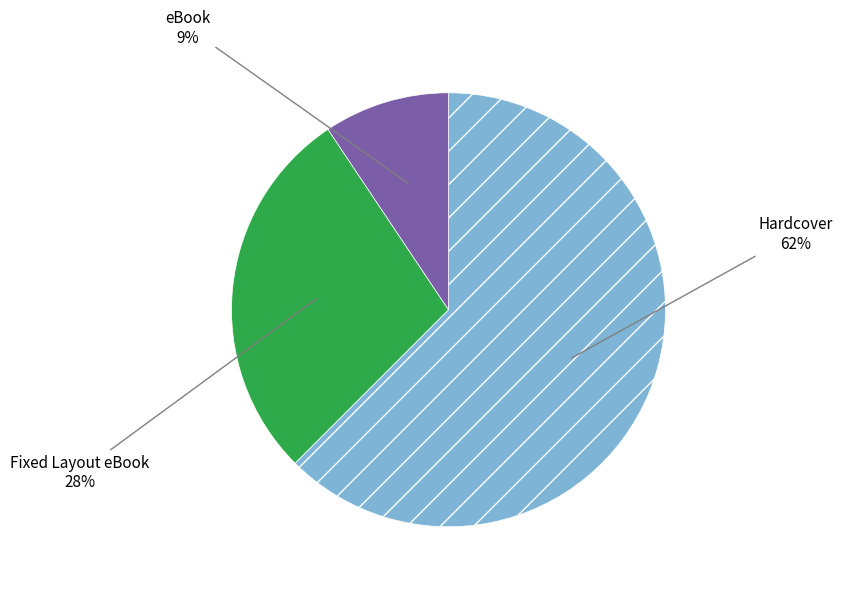

Count the number of slices in the pie.

3